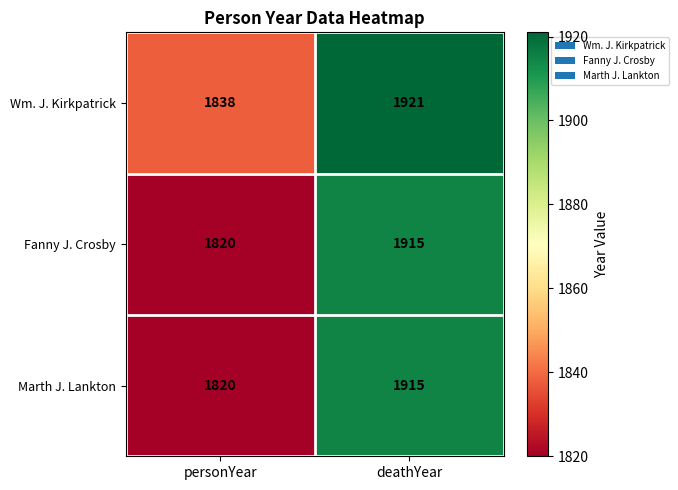

True or false: Wm. J. Kirkpatrick has a value of 653 at personYear.

False